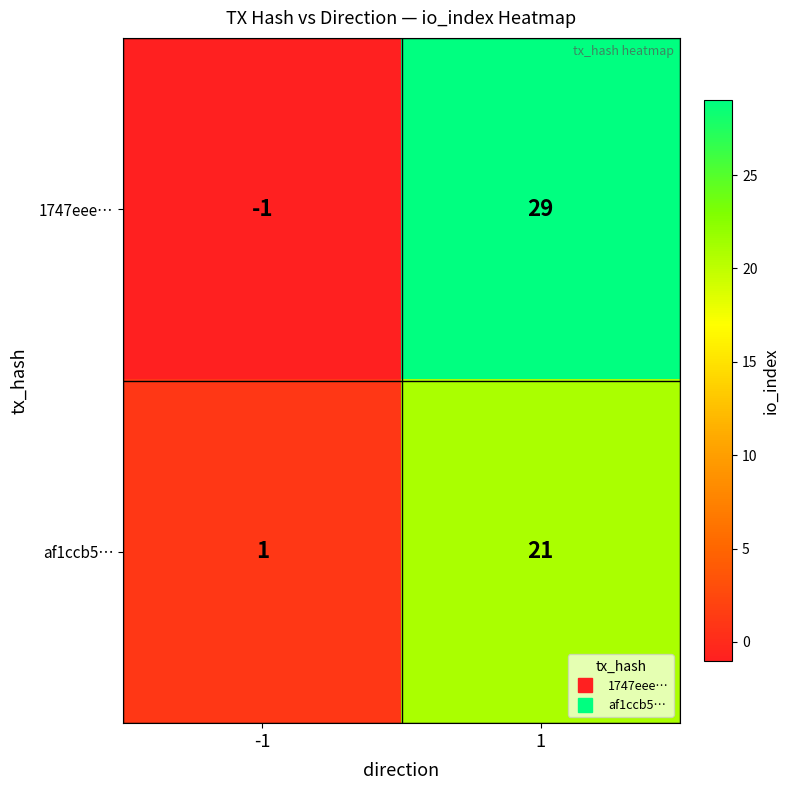

Is it true that af1ccb5… equals 21 at 1?

True